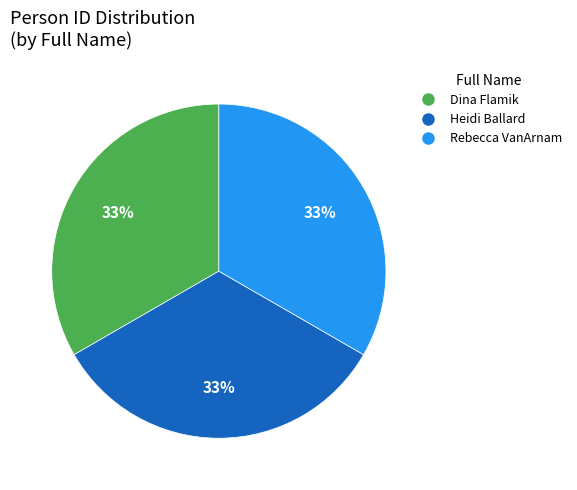

Approximately how many times larger is the value at Rebecca VanArnam compared to Heidi Ballard?

1.0